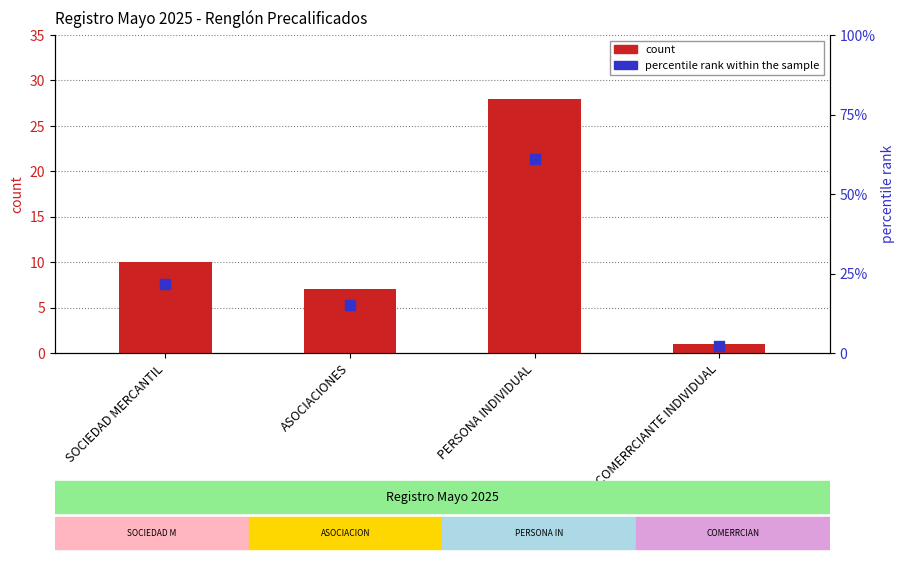

Which series contains the lowest Y value?

count